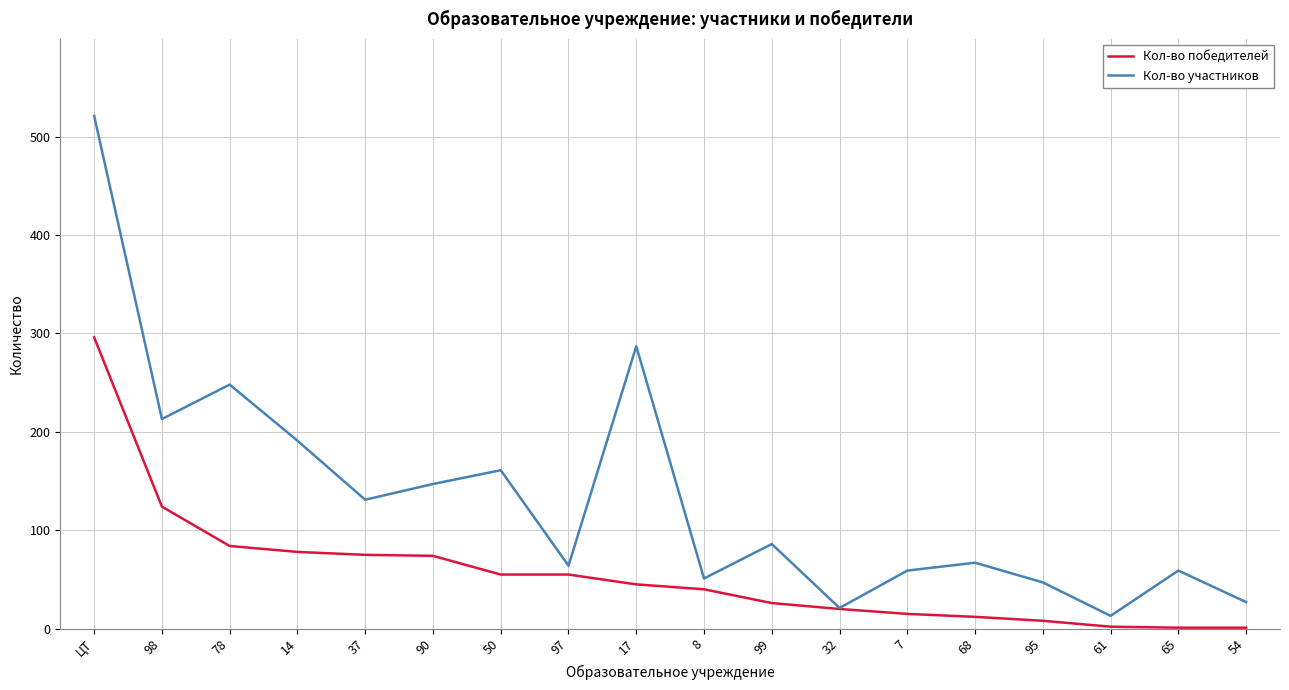

What value does the Кол-во участников series have at 78, to the nearest 100?

200